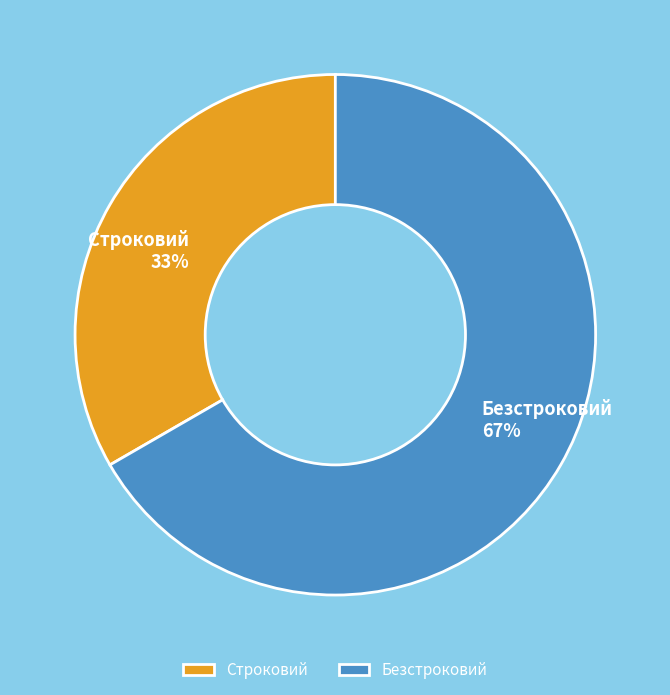

Which has a higher value, Строковий or Безстроковий?

Безстроковий